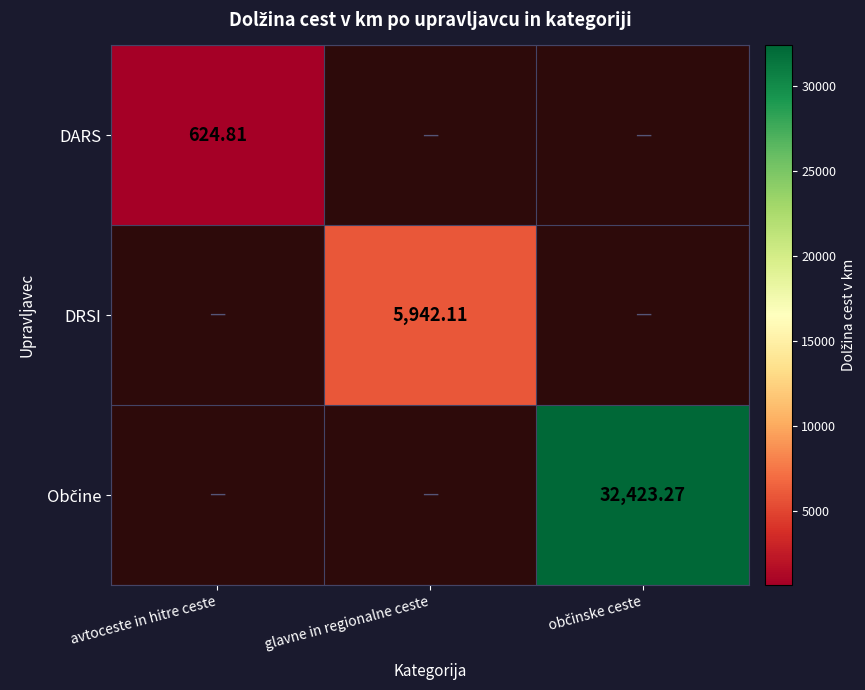

Rank the series by their average value, from lowest to highest.

DARS, DRSI, Občine